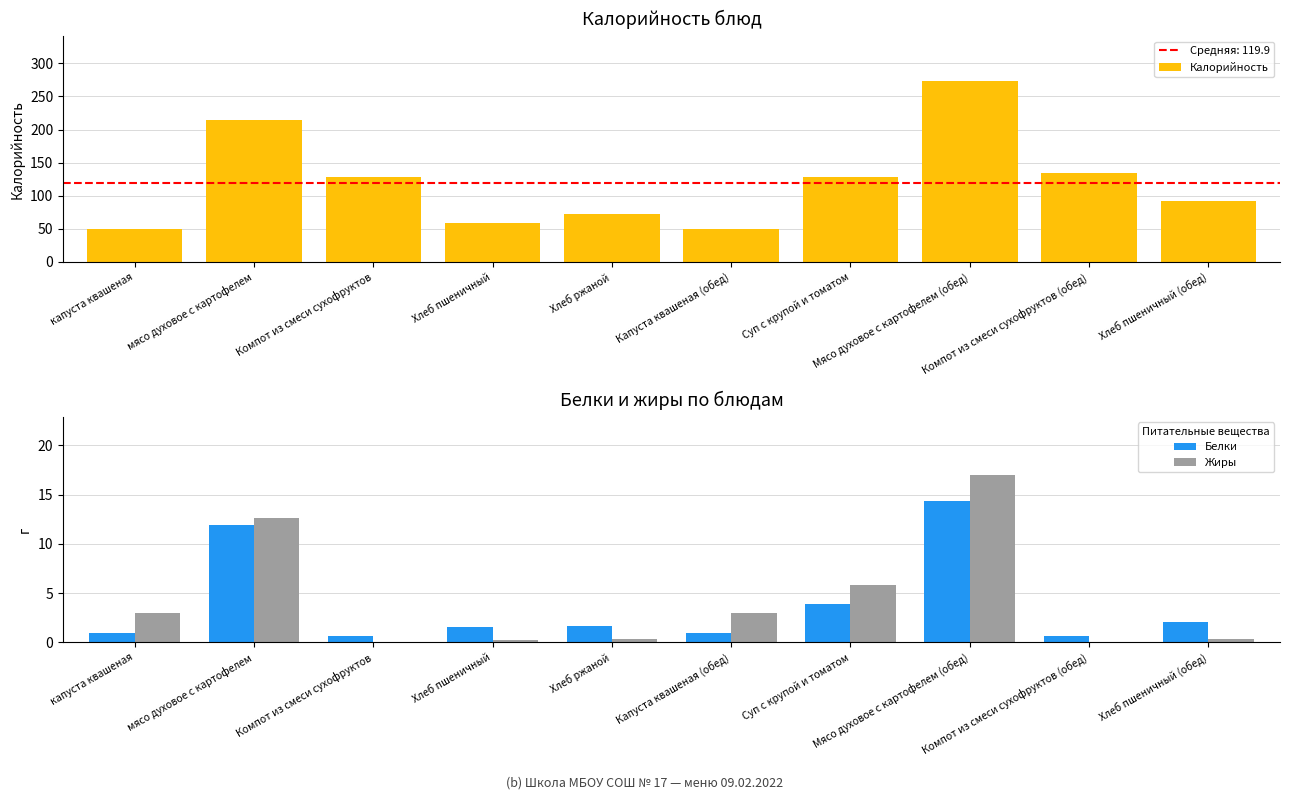

What is the sum of all Белки values?

38.8